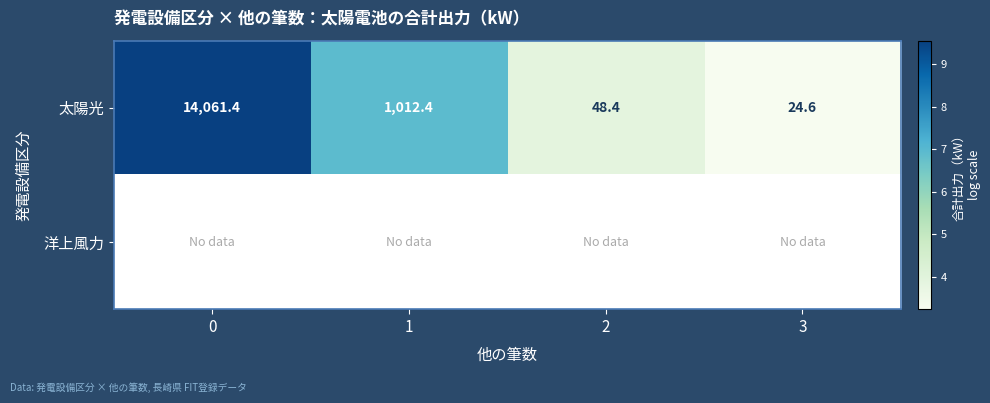

Which has a higher value, 3 or 1?

1